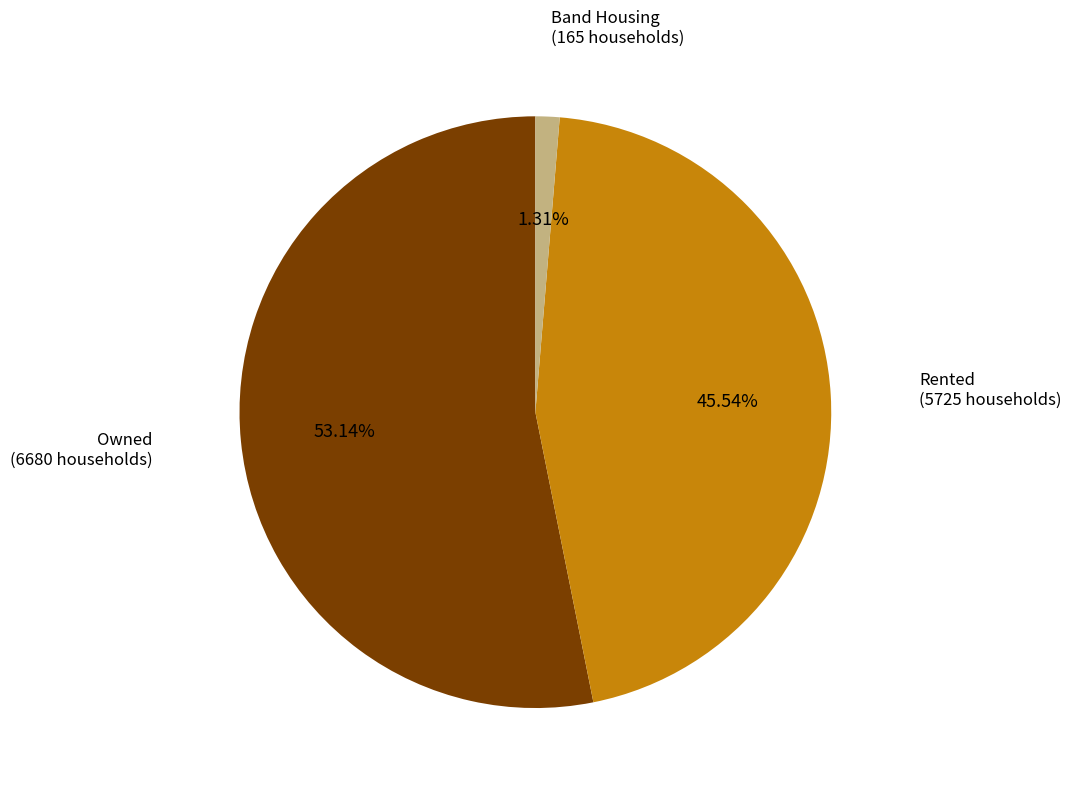

The Band Housing slice represents 11% of the pie. True or false?

False